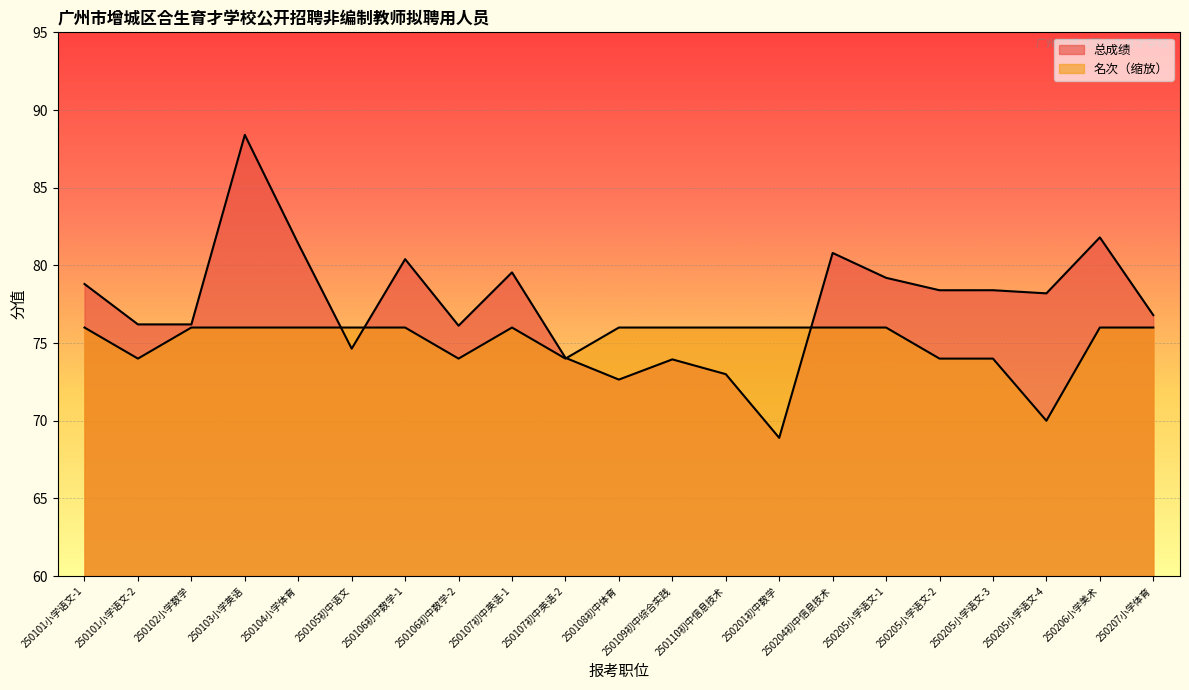

Reading left to right, transcribe all the data shown in this chart.

总成绩: 78.8	76.2	76.2	88.4	81.4	74.6	80.4	76.1	79.5	74.0	72.7	74.0	73.0	68.9	80.8	79.2	78.4	78.4	78.2	81.8	76.8
名次: 76.0	74.0	76.0	76.0	76.0	76.0	76.0	74.0	76.0	74.0	76.0	76.0	76.0	76.0	76.0	76.0	74.0	74.0	70.0	76.0	76.0